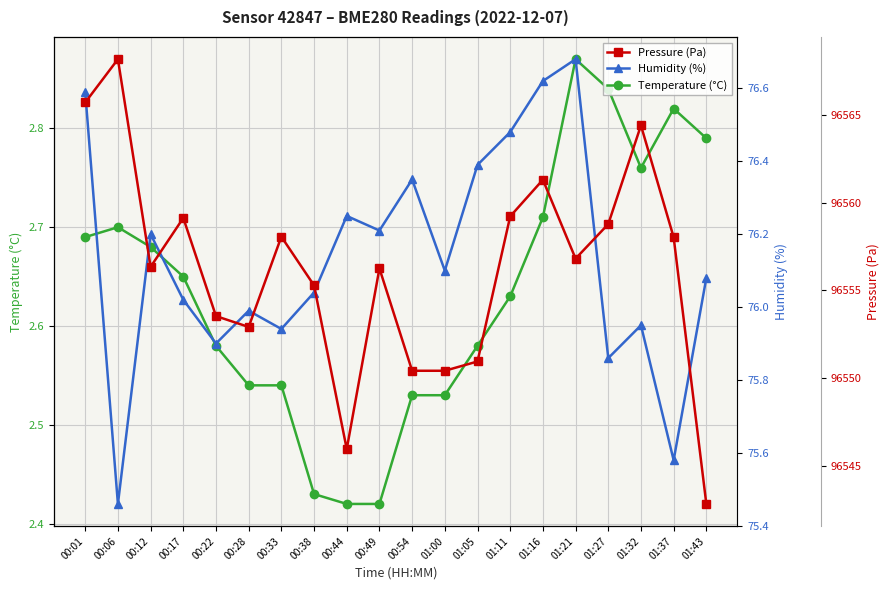

What is the spread (max minus min) of values at 00:12?

96553.7